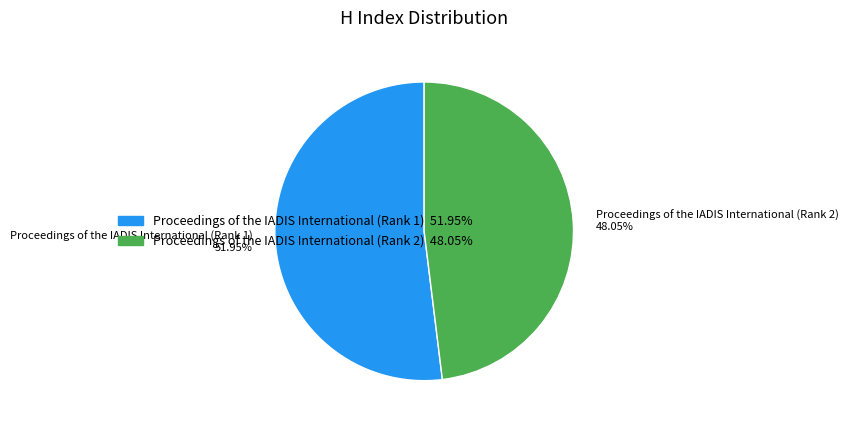

Count the number of slices in the pie.

2